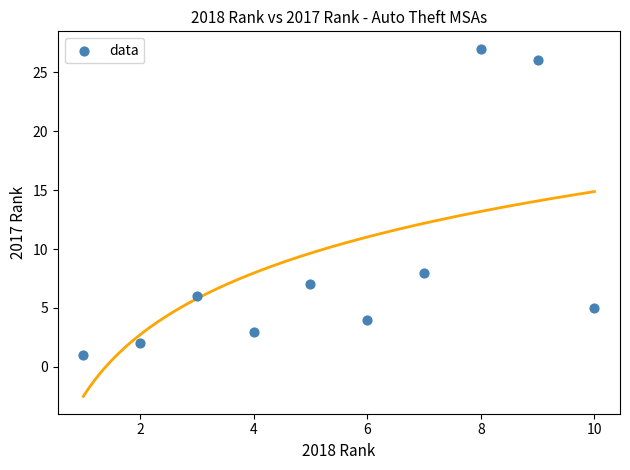

What is the average Y value?

9